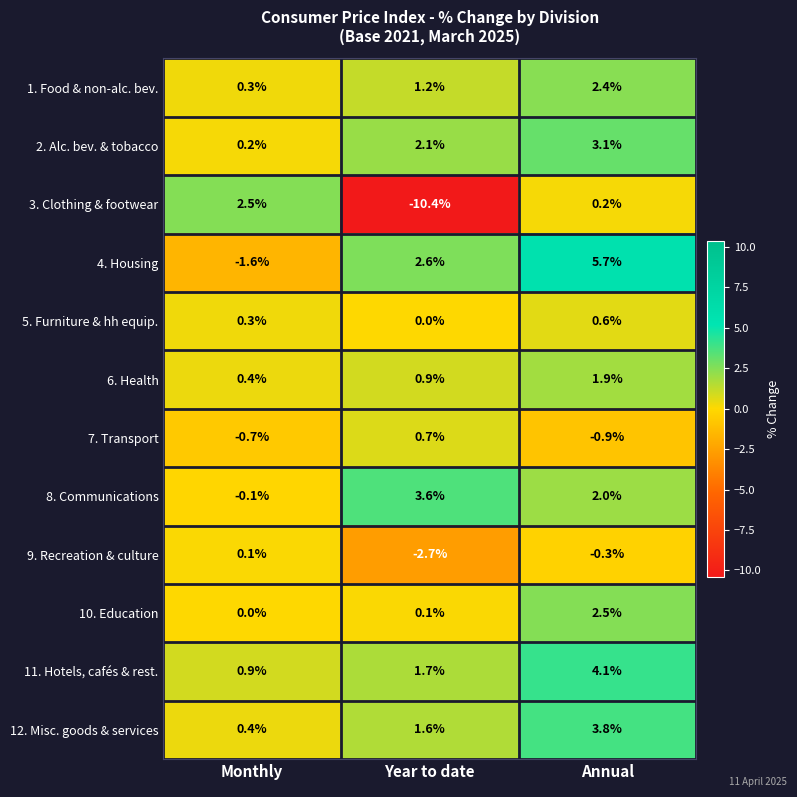

What is the minimum value shown in the chart?

-10.4